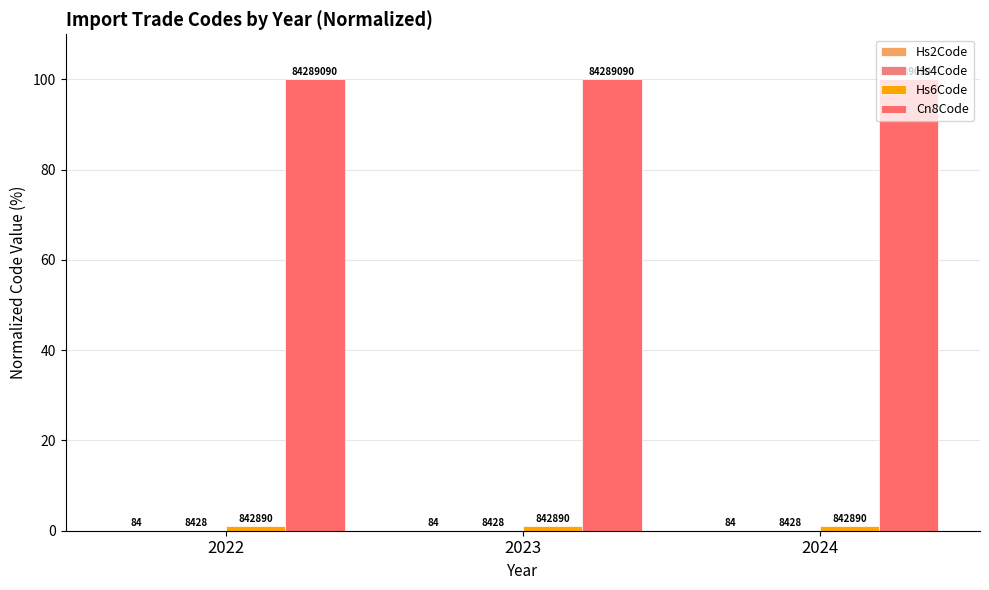

Are the bars horizontal?

No